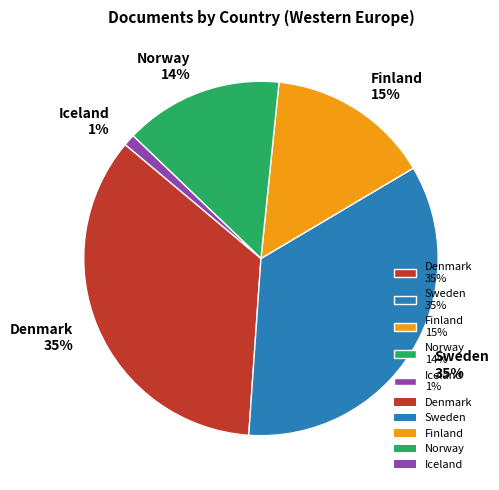

To the nearest percent, what is the average slice percentage?

20%